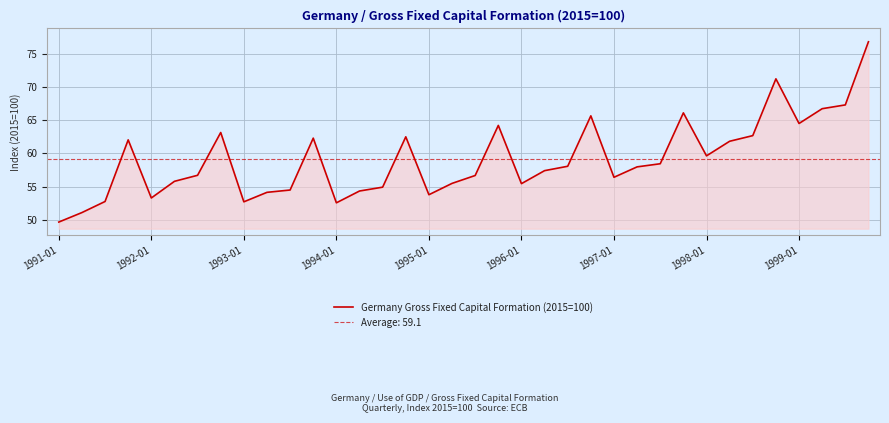

Does the chart display data point markers on the line(s)?

No